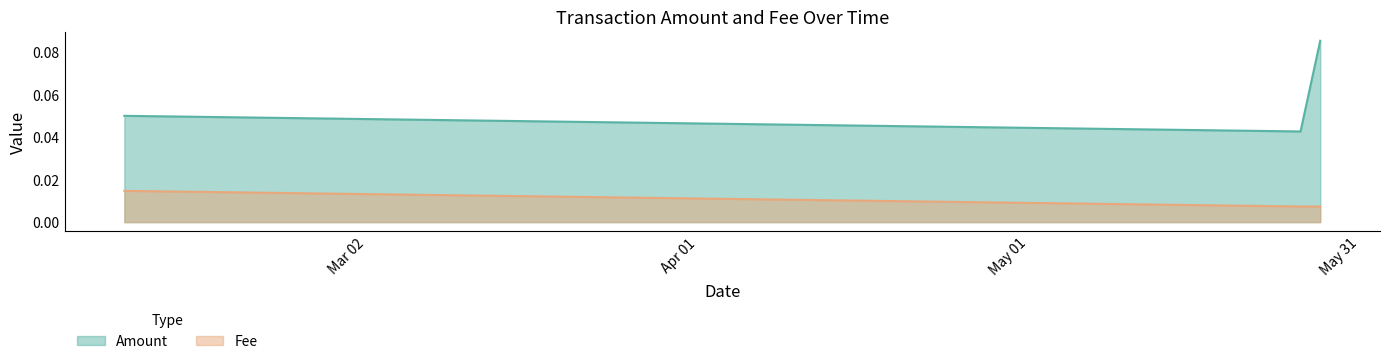

Reading right to left, what are all the values shown in this chart?

Amount: 2019-05-27 09:17:04=0.1	2019-05-25 14:29:17=0.0	2019-02-08 00:50:59=0.1
Fee: 2019-05-27 09:17:04=0.0	2019-05-25 14:29:17=0.0	2019-02-08 00:50:59=0.0